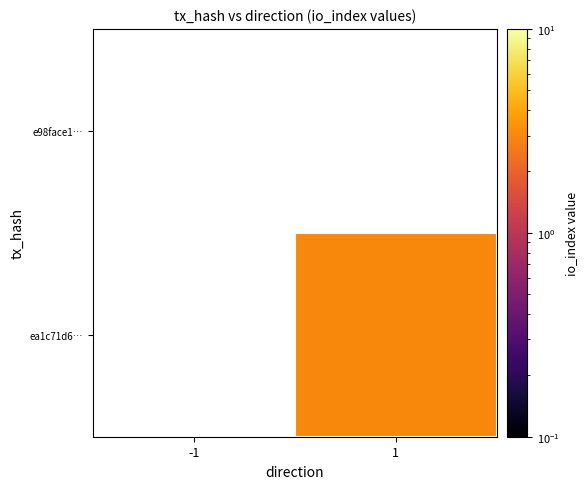

Is the value of ea1c71d6… at -1 greater than the value of e98face1… at 1?

No